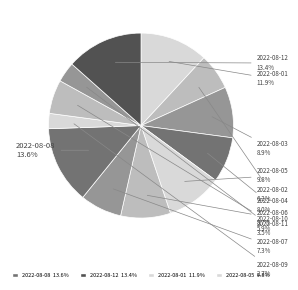

How many slices are in this pie chart?

12